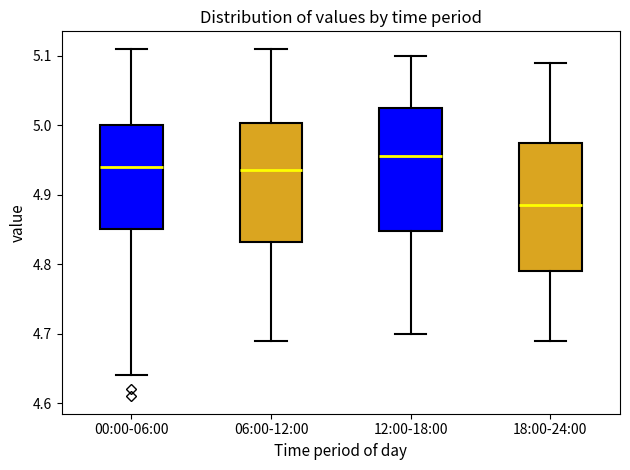

Reading left to right, transcribe this box plot: for each box, give where its median line is, the range the box spans, and where its two whiskers end, as read against the y-axis. The values are not printed on the chart, so give them approximately, as read against the axis.

00:00-06:00: median 4.94, box 4.85 to 5.00, whiskers 4.64 to 5.11
06:00-12:00: median 4.94, box 4.83 to 5.00, whiskers 4.69 to 5.11
12:00-18:00: median 4.96, box 4.85 to 5.03, whiskers 4.70 to 5.10
18:00-24:00: median 4.89, box 4.79 to 4.98, whiskers 4.69 to 5.09